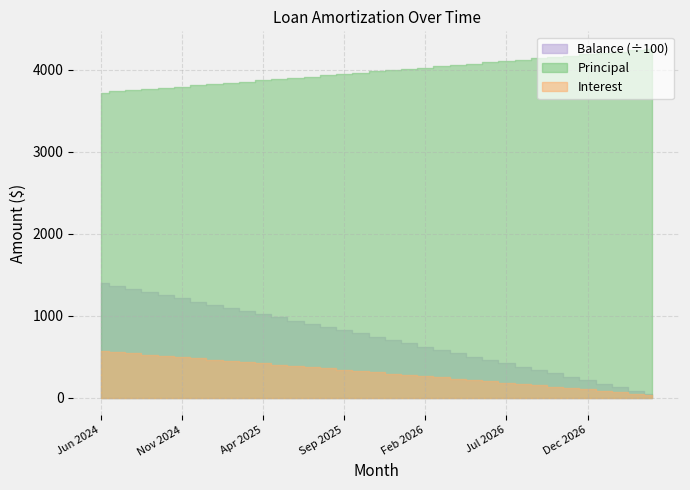

Between Sep 2025 and May 2026, which series saw the biggest shift?

Balance